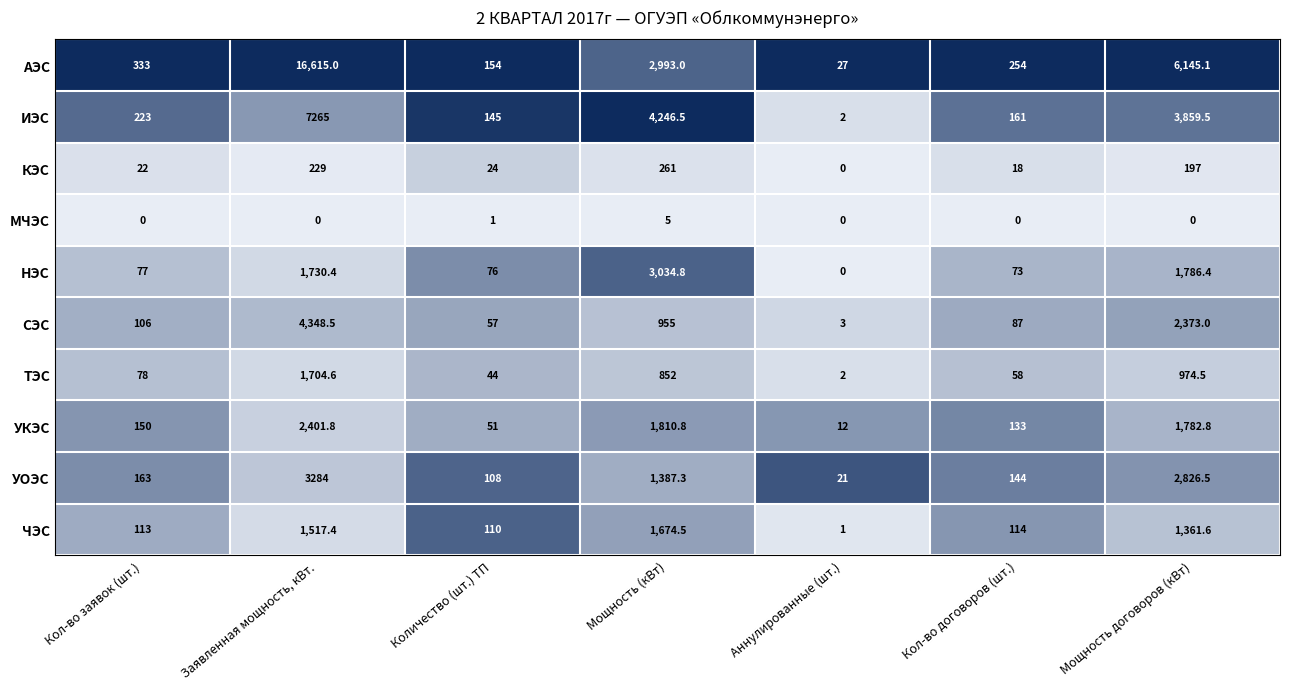

Rank the series at Мощность (кВт) from lowest to highest value.

МЧЭС, КЭС, ТЭС, СЭС, УОЭС, ЧЭС, УКЭС, АЭС, НЭС, ИЭС